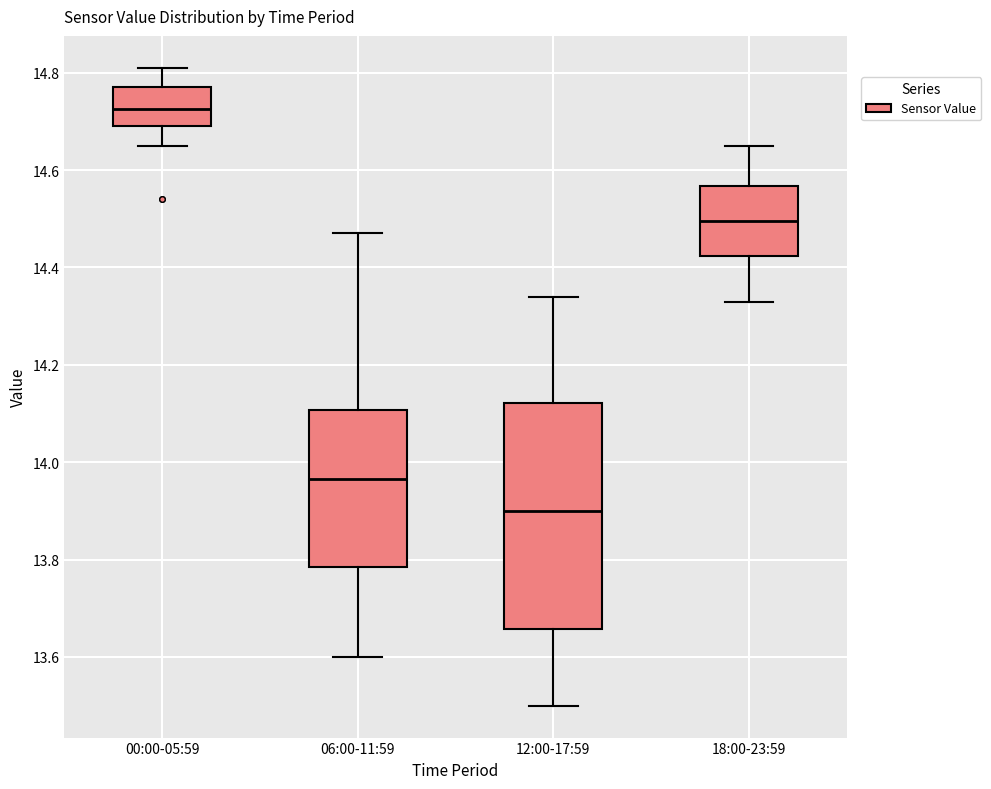

Which box has the highest median line?

00:00-05:59